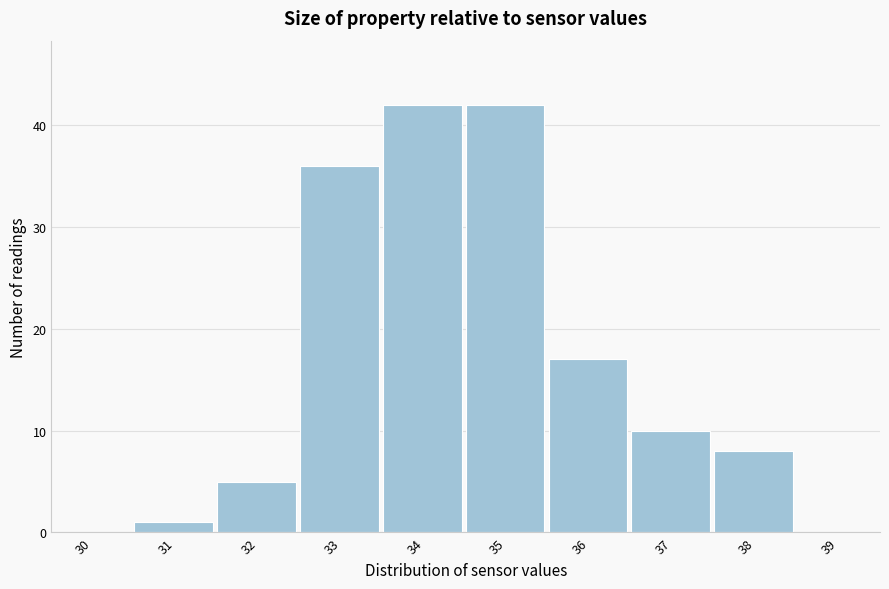

Reading left to right, list all the values displayed in this chart.

30=0	31=1	32=5	33=36	34=42	35=42	36=17	37=10	38=8	39=0